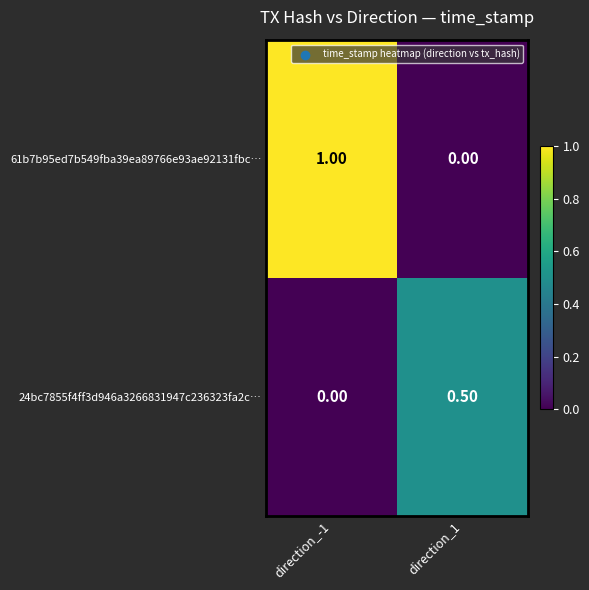

List the labels in order of 61b7b95ed7b549fba39ea89766e93ae92131fbc… value, largest first.

direction_-1, direction_1